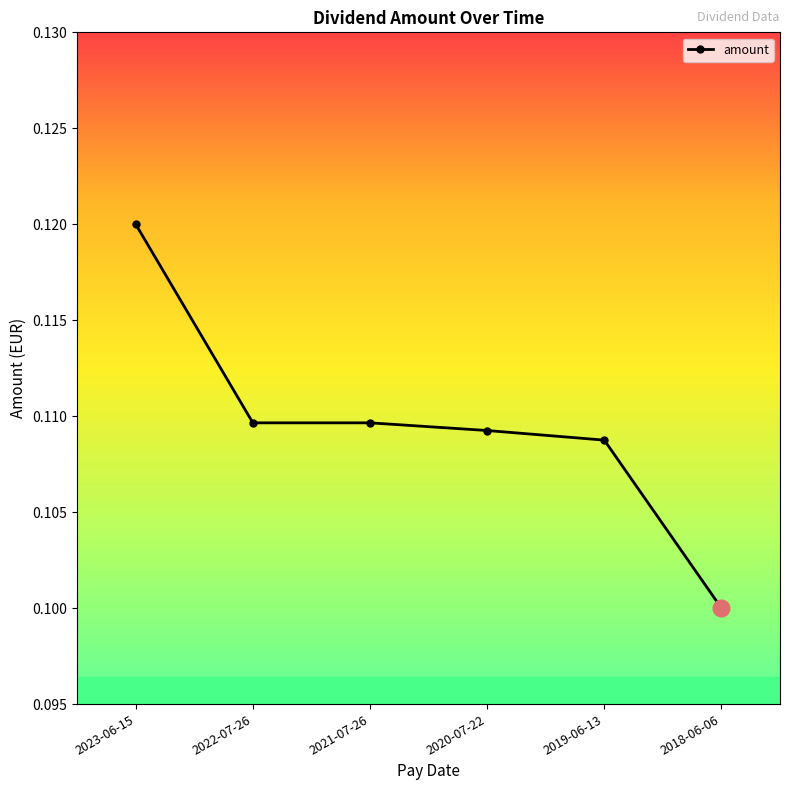

How many series are shown in this chart?

1